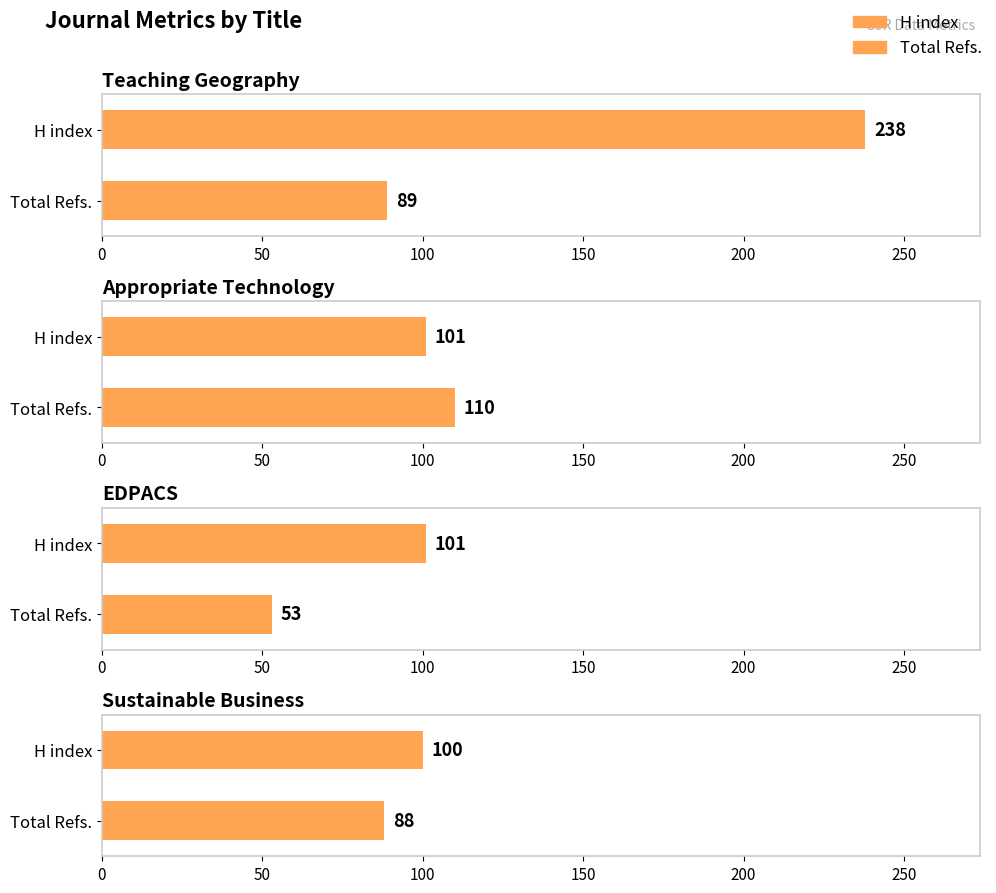

Are the bars grouped side by side (vs. stacked)?

Yes